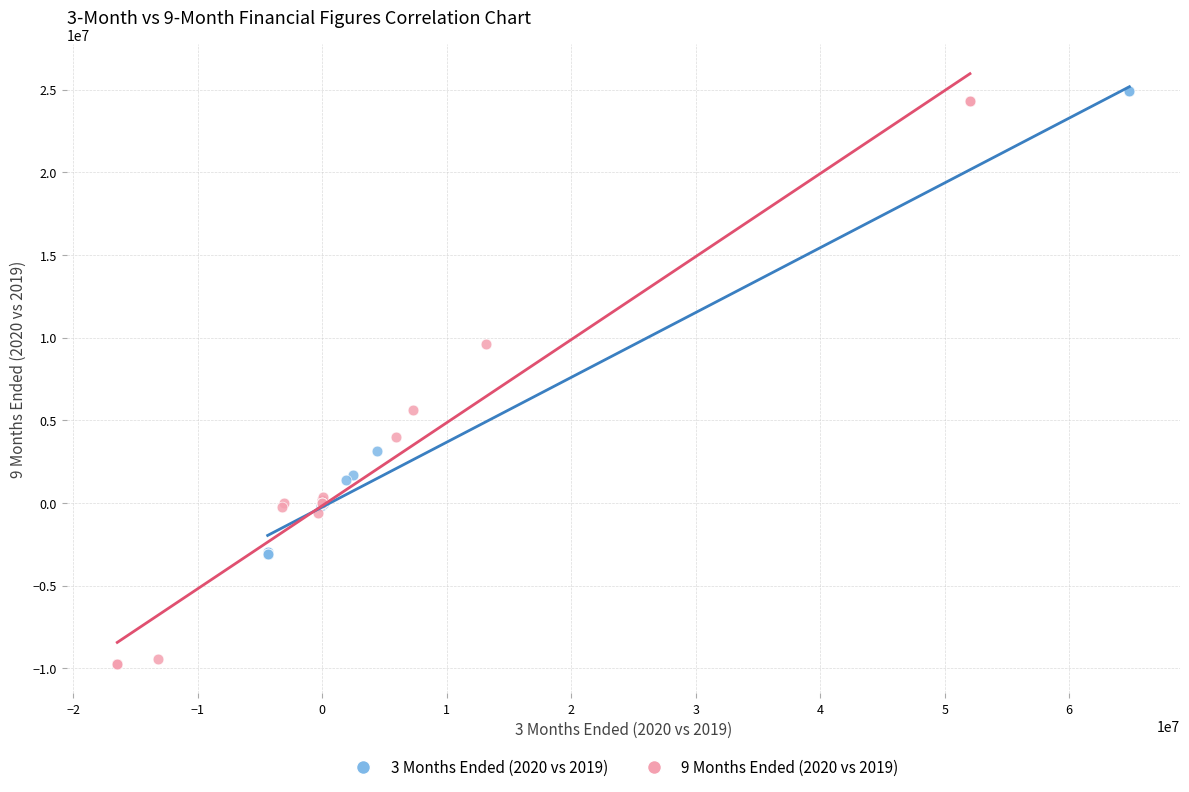

Which series reaches the minimum Y coordinate?

9 Months Ended (2020 vs 2019)